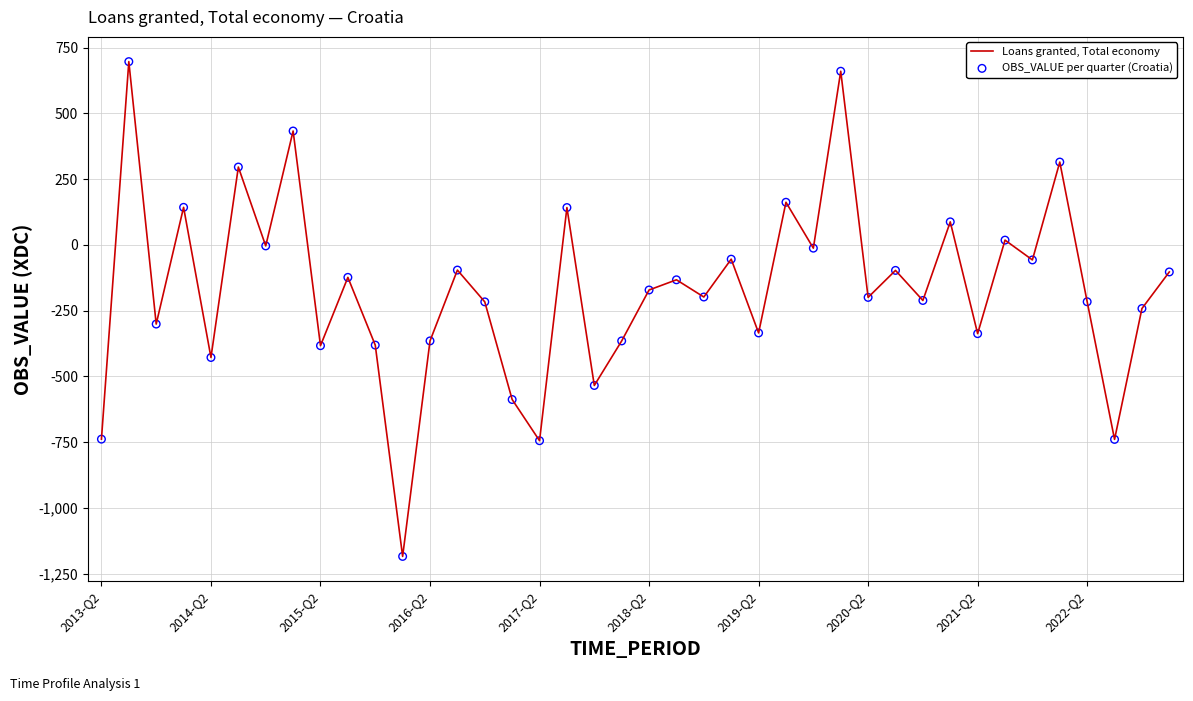

What is the minimum value shown in the chart?

-1184.4